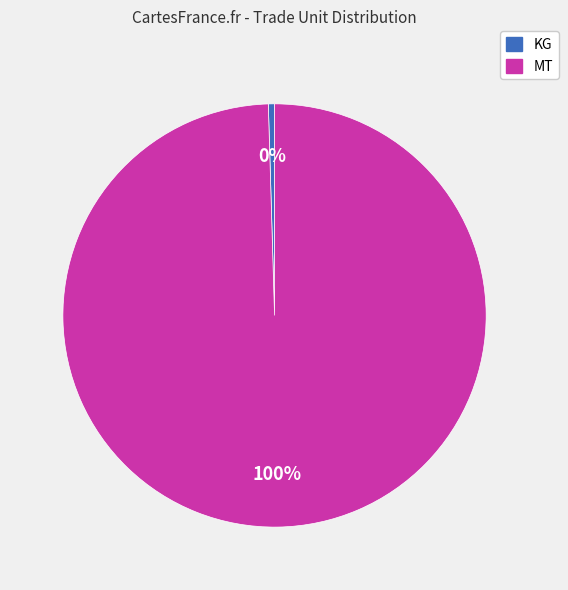

To the nearest percent, what is the average slice percentage?

50%